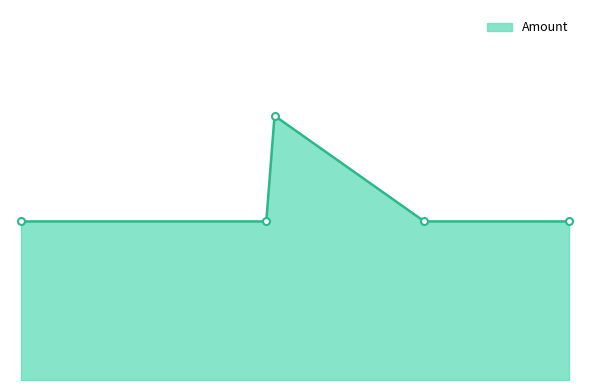

List the labels in order of value, largest first.

2017-04-29 08:51:13, 2017-04-16 20:59:38, 2017-04-28 23:07:13, 2017-05-06 18:01:39, 2017-05-13 21:09:12